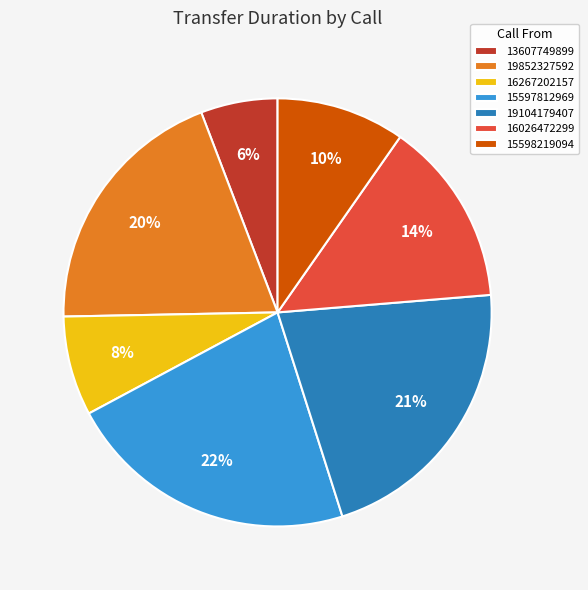

The 19104179407 slice represents 15% of the pie. True or false?

False